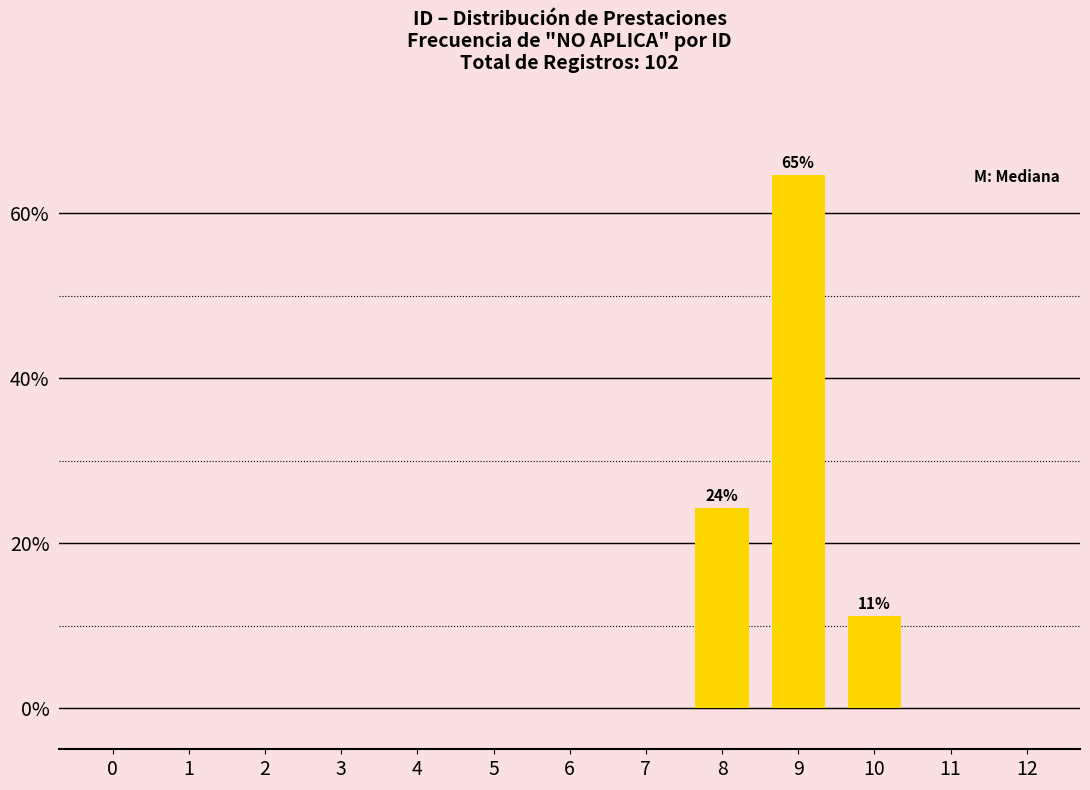

Where is the data nearest to the value 32?

8